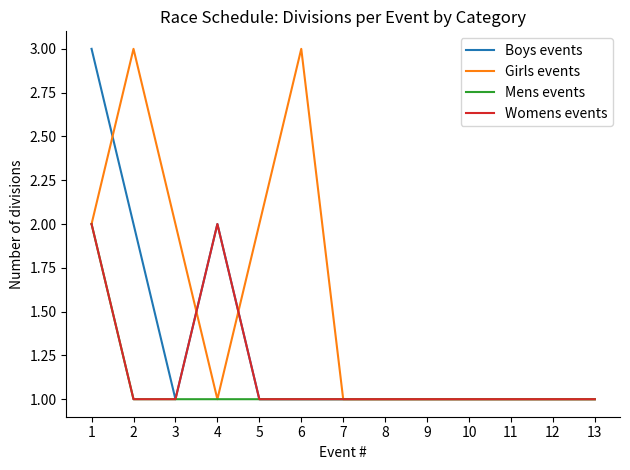

Reading right to left, list all the values displayed in this chart.

Boys events: 1	1	1	1	1	1	1	1	1	2	1	2	3
Girls events: 1	1	1	1	1	1	1	3	2	1	2	3	2
Mens events: 1	1	1	1	1	1	1	1	1	1	1	1	2
Womens events: 1	1	1	1	1	1	1	1	1	2	1	1	2